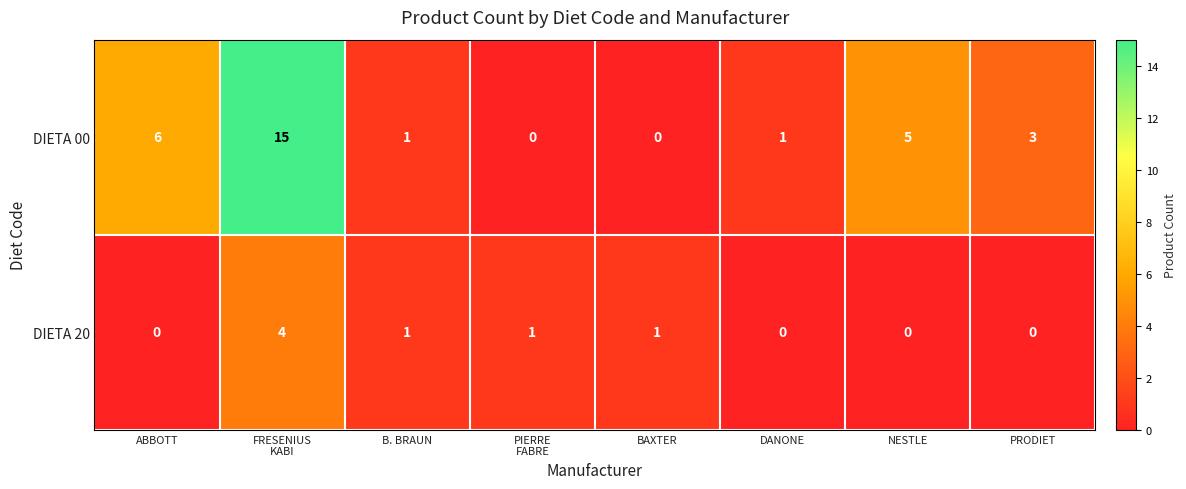

Between PIERRE
FABRE and PRODIET, which series saw the biggest shift?

DIETA 00